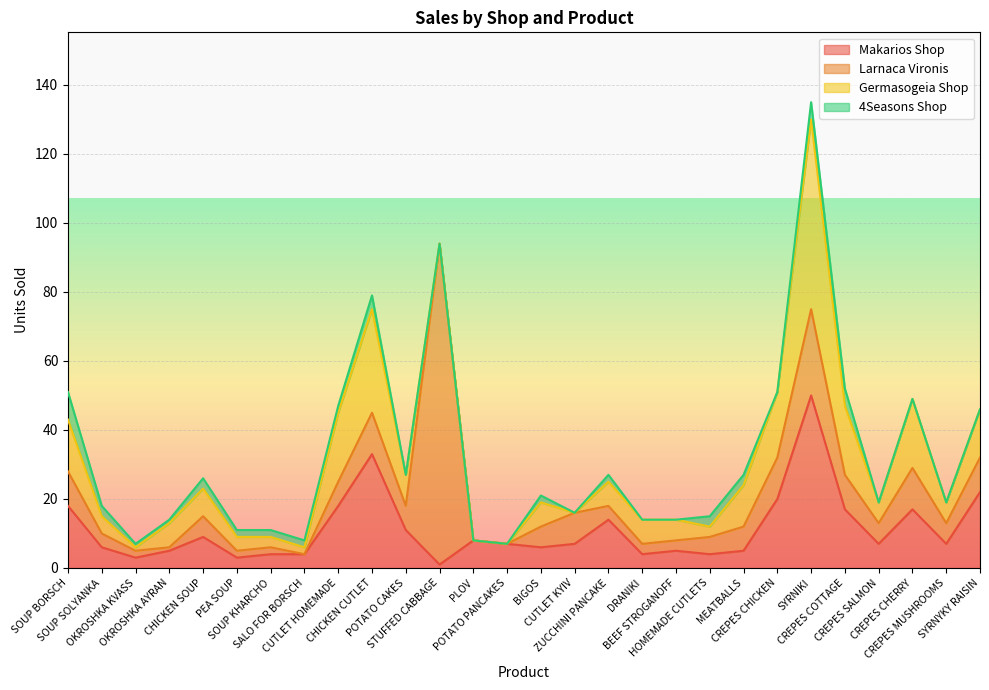

How many values in the 4Seasons Shop series are below 2?

14